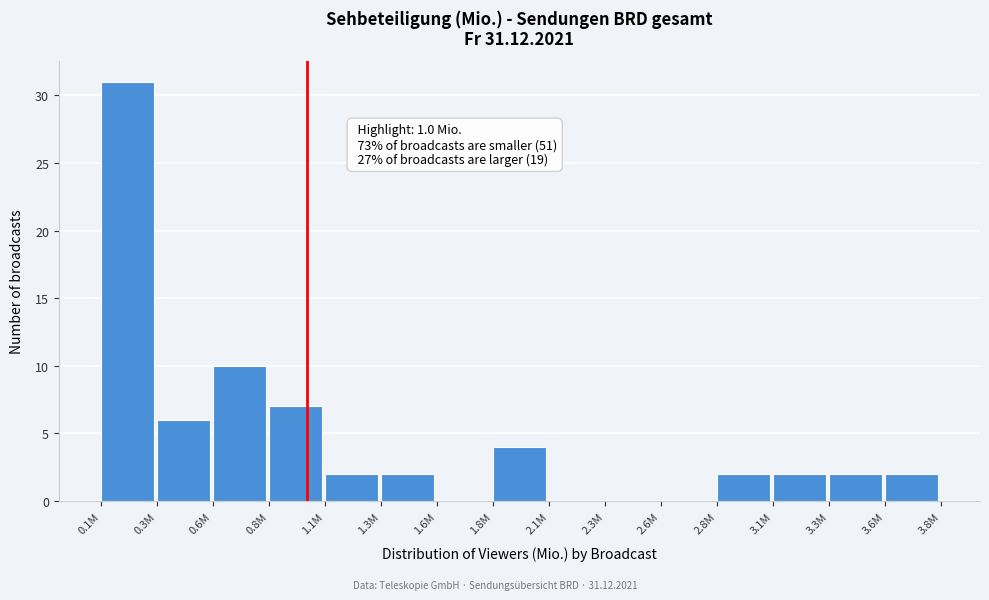

Reading left to right, list all the values displayed in this chart.

0.1M=31	0.3M=6	0.6M=10	0.8M=7	1.1M=2	1.3M=2	1.6M=0	1.8M=4	2.1M=0	2.3M=0	2.6M=0	2.8M=2	3.1M=2	3.3M=2	3.6M=2